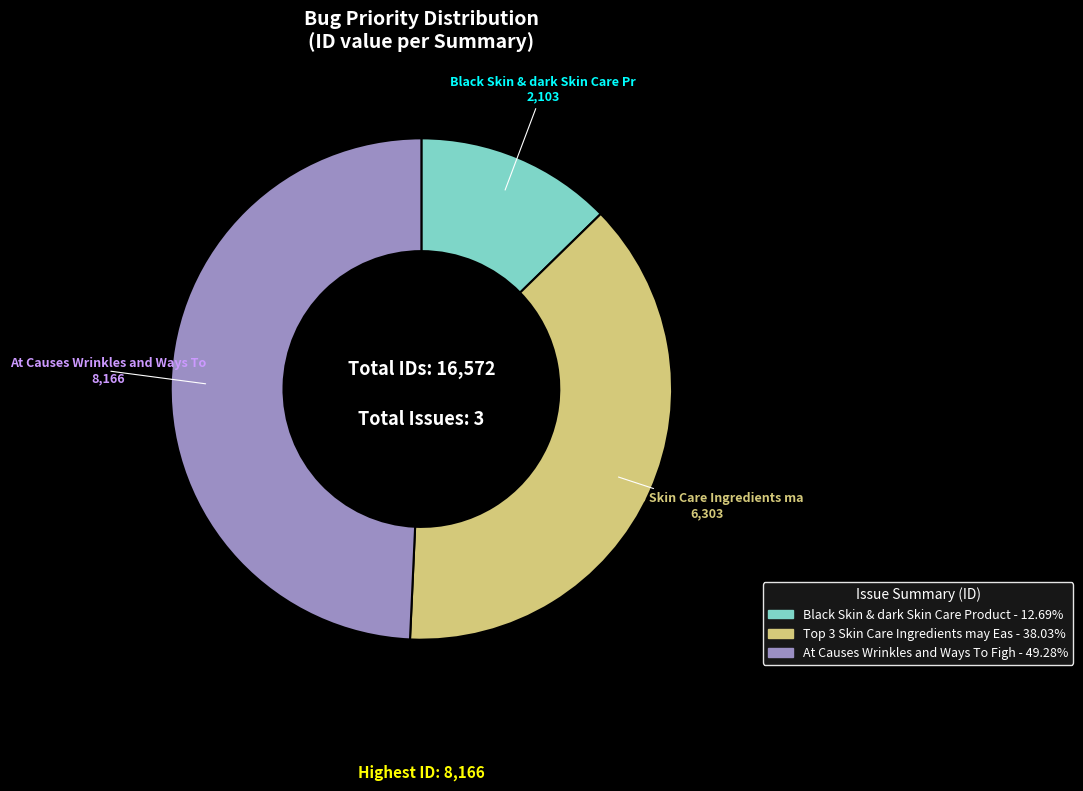

Is there a majority slice in this chart?

No